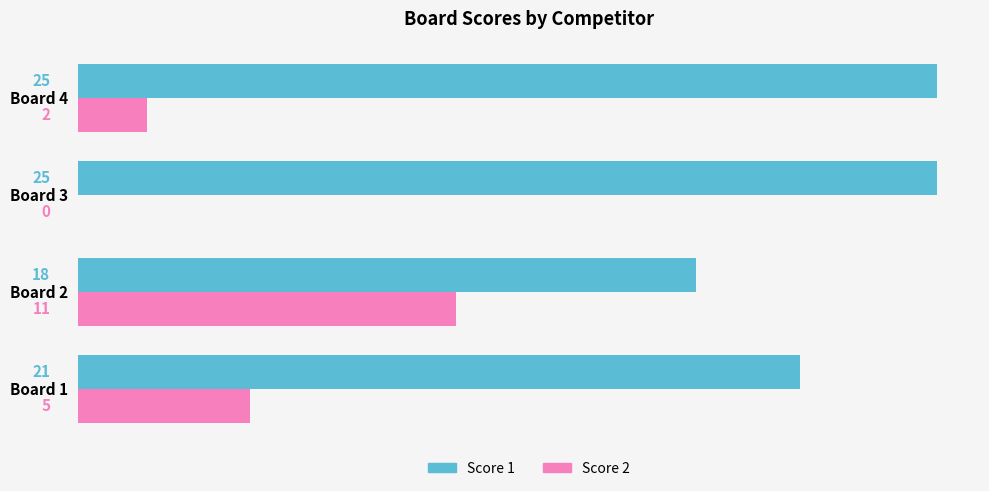

Which series has the widest spread of values?

Score 2